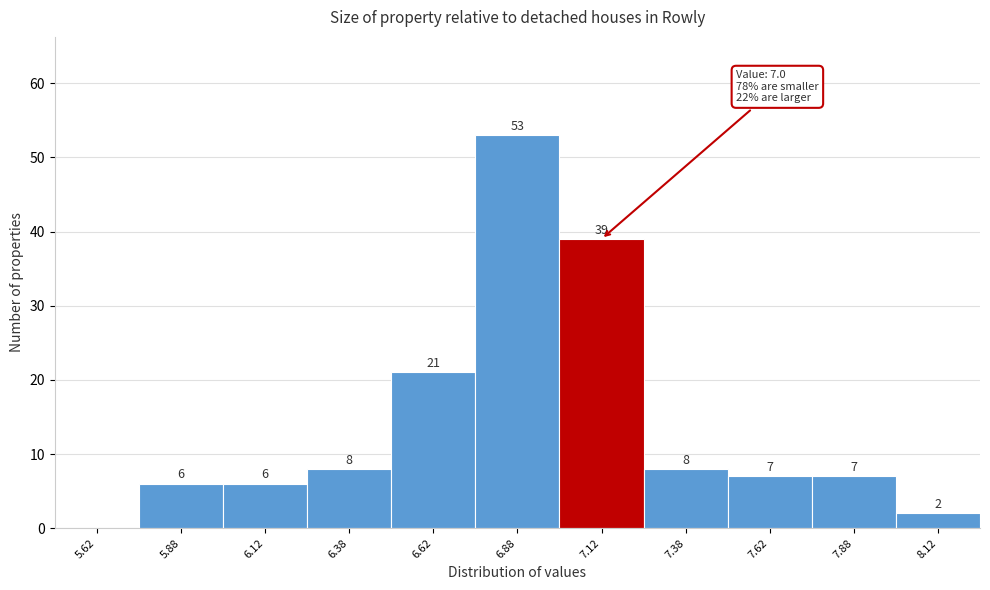

Over which range of the x-axis is the bar tallest?

6.75 to 7.00